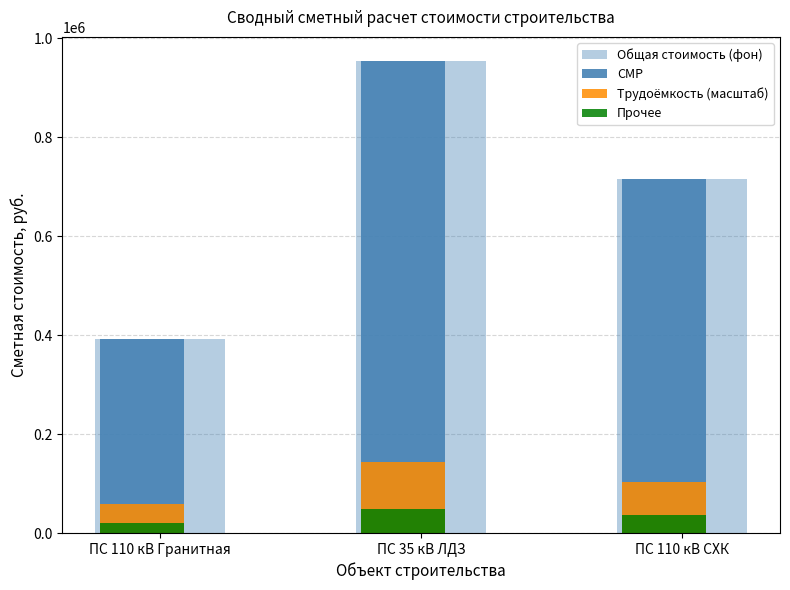

What is the label of the 2nd bar from the right?

ПС 35 кВ ЛДЗ